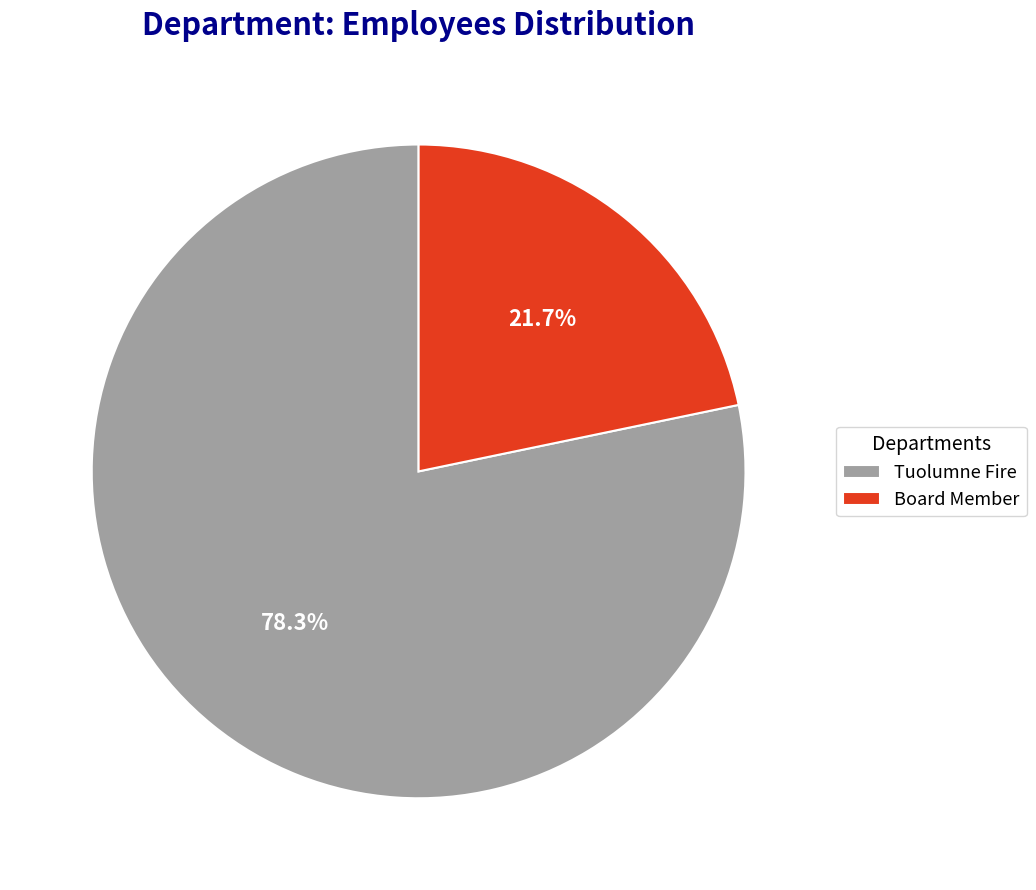

To the nearest percent, what is the combined percentage of Board Member and Tuolumne Fire?

100%